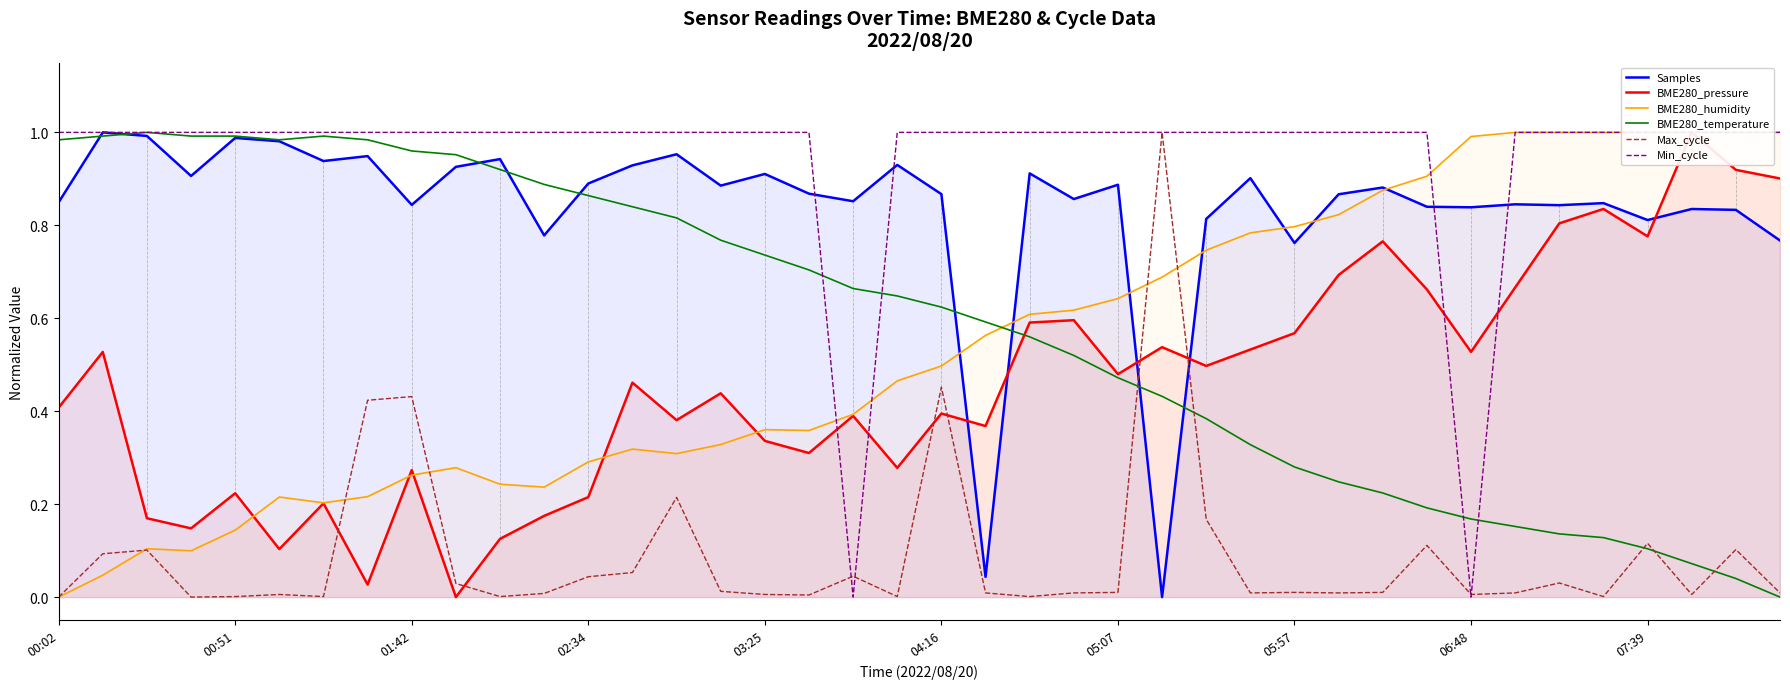

Read the Min_cycle value at 14.

1.0